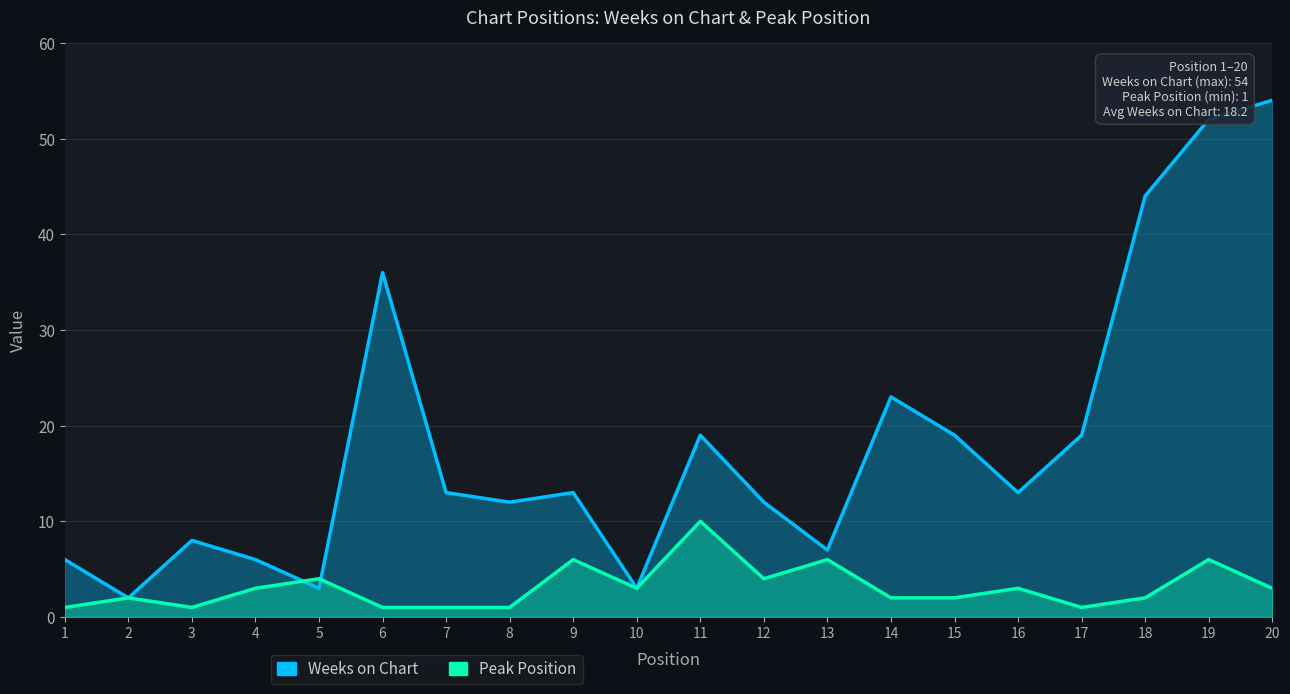

Does the chart have visible grid lines?

Yes